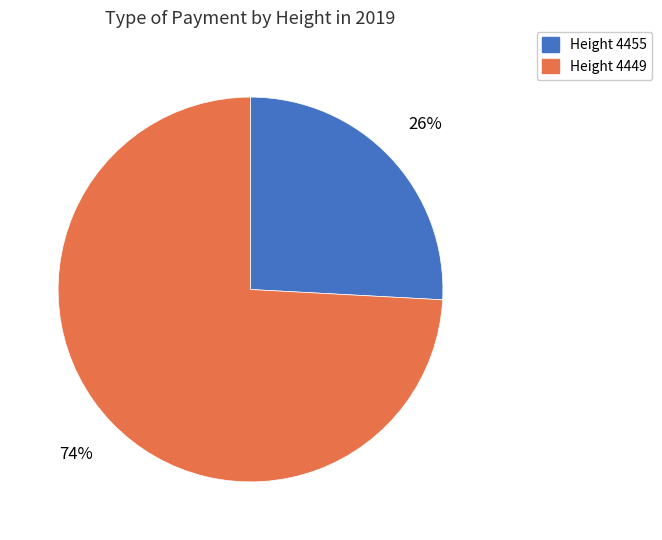

To the nearest percent, what portion does Height 4449 represent?

74%